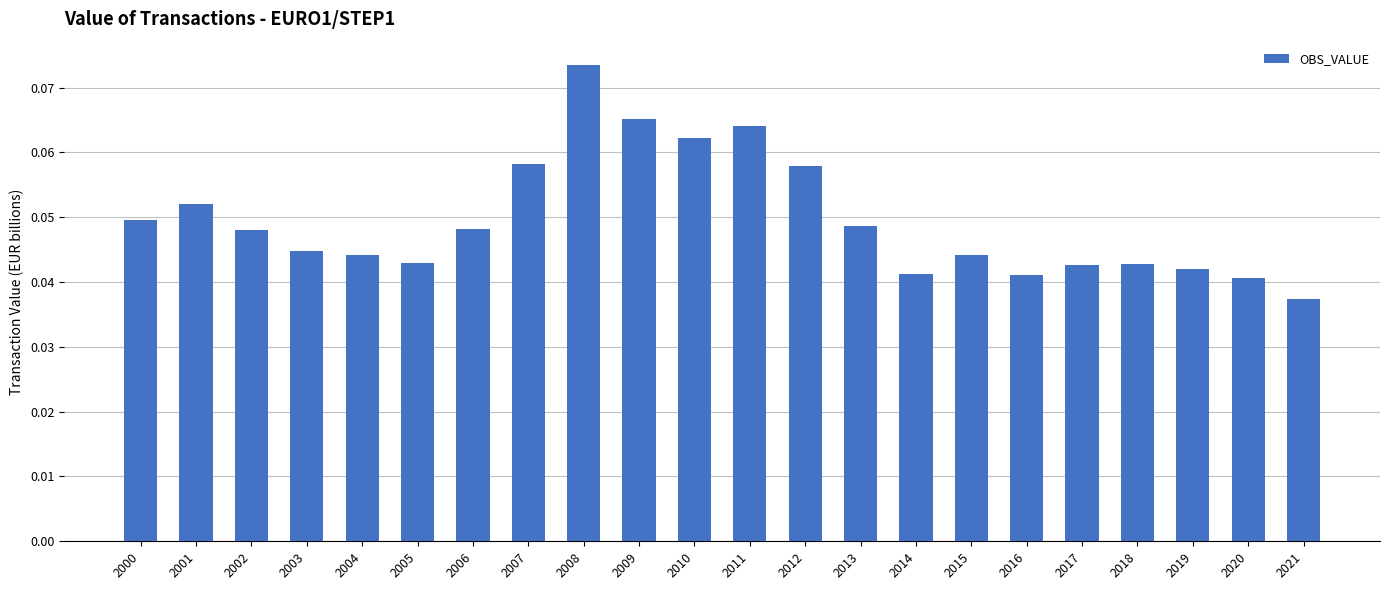

Count the values in the range 0 to 1.

22